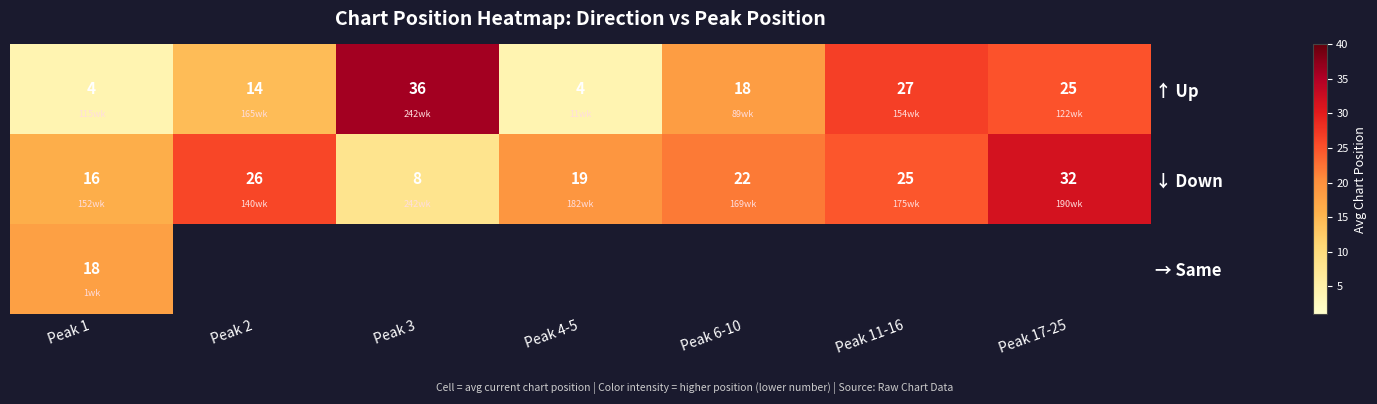

At which category does the chart reach its minimum across all series?

Peak 1